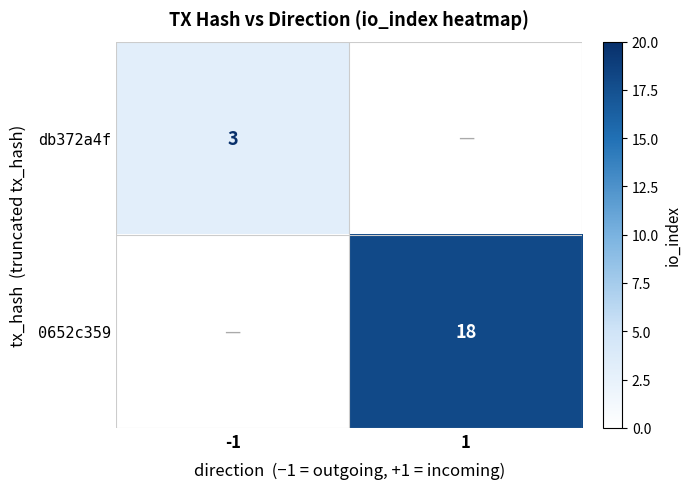

Is it true that db372a4f equals 1 at -1?

False